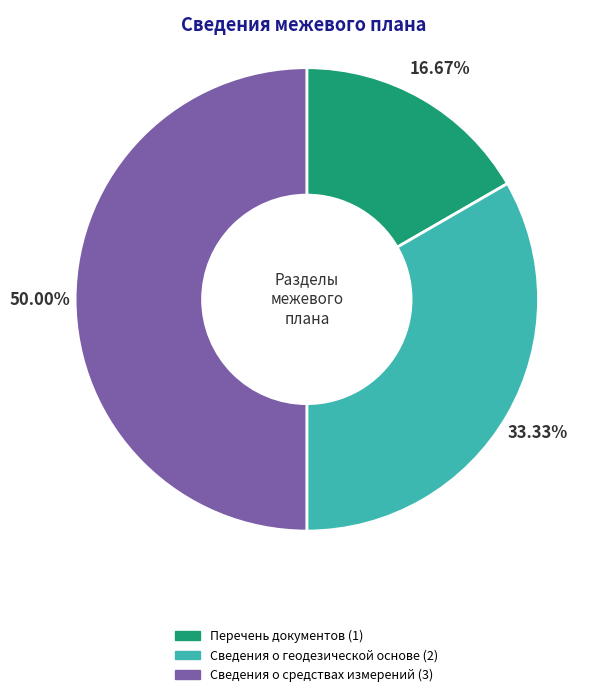

Does Сведения о геодезической основе account for over 50% of the chart?

No